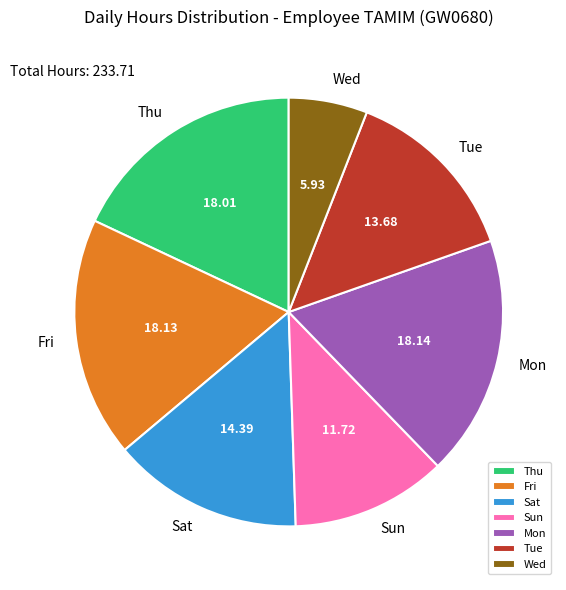

What is the smallest slice in the pie chart?

Wed